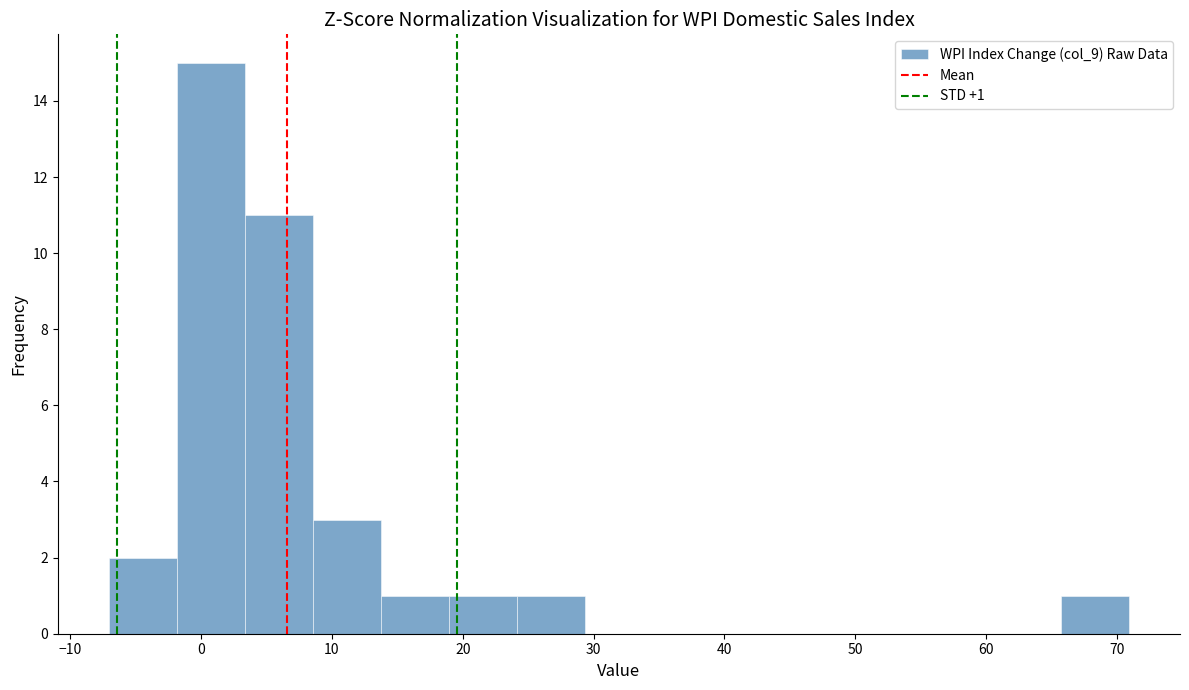

Which range on the x-axis has the tallest bar?

-2 to 3